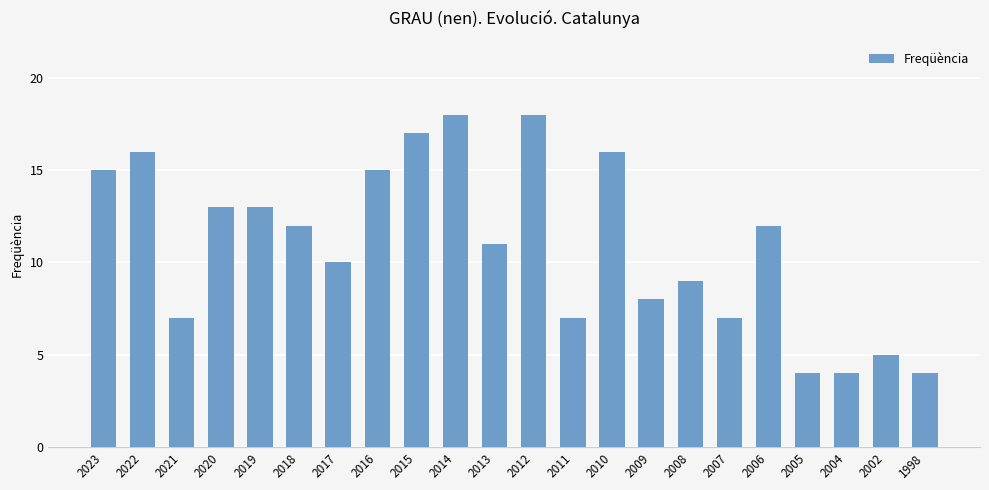

What is the sum of all values?

241